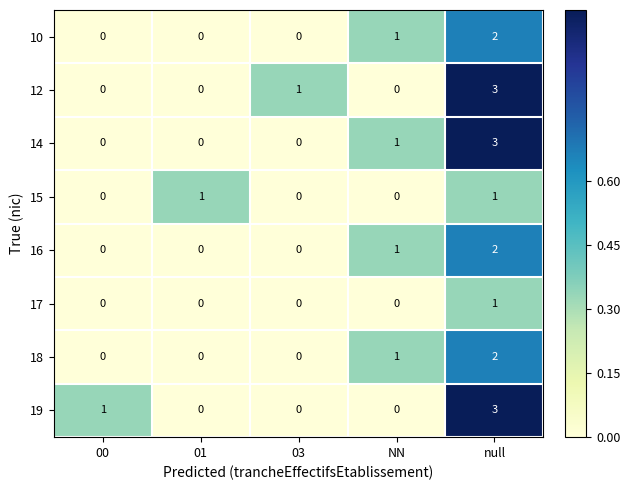

What is the total value across all series at 03?

1